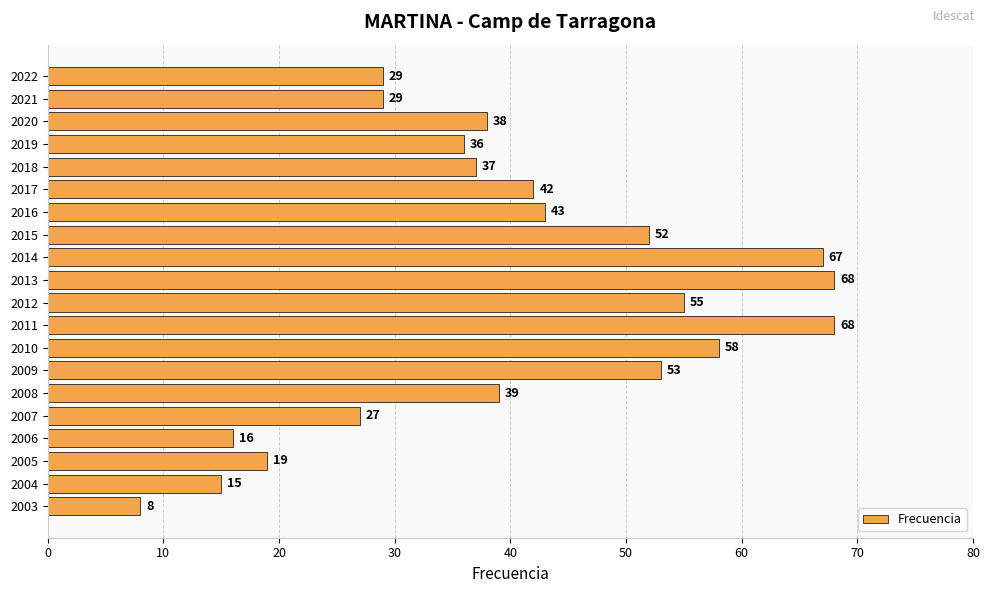

What is the maximum value shown in the chart?

68